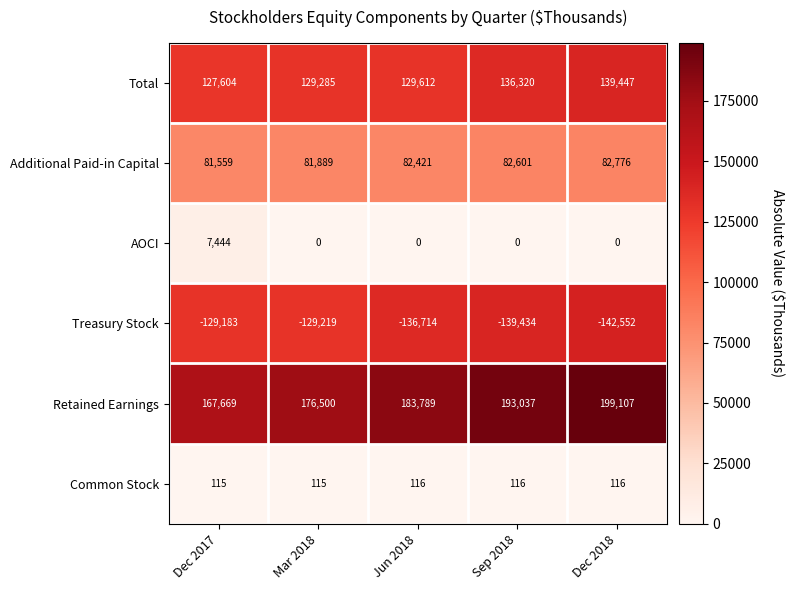

How many values in the Retained Earnings series are below 183789?

2